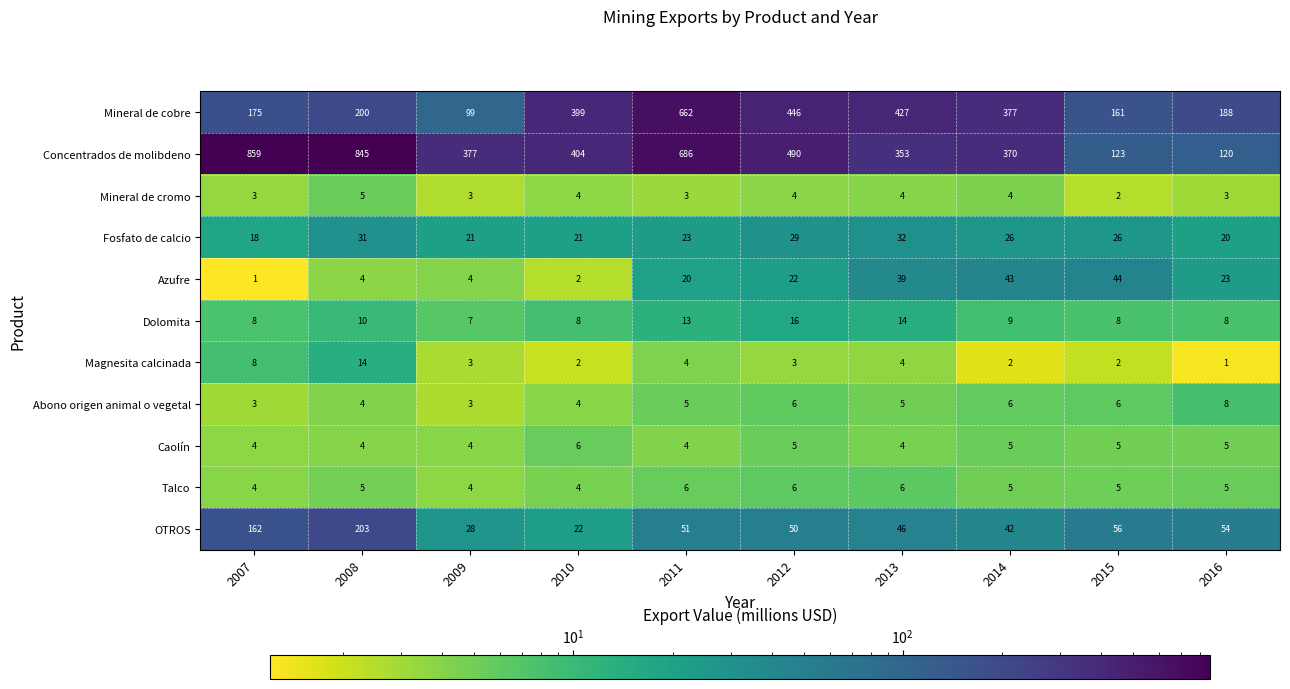

Count the number of data series in this chart.

11